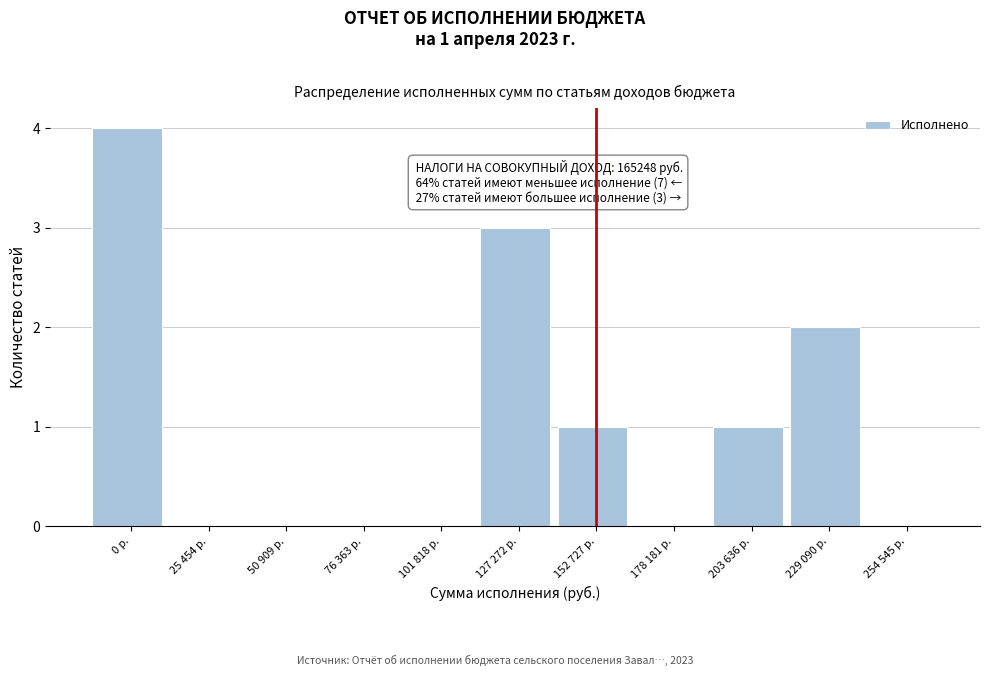

Reading left to right, list all the values displayed in this chart.

0 р.=4	25 454 р.=0	50 909 р.=0	76 363 р.=0	101 818 р.=0	127 272 р.=3	152 727 р.=1	178 181 р.=0	203 636 р.=1	229 090 р.=2	254 545 р.=0